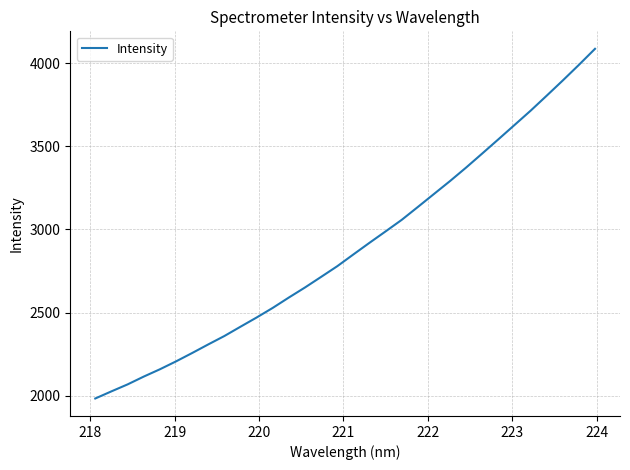

What is the difference between the second highest and minimum values?

2006.7